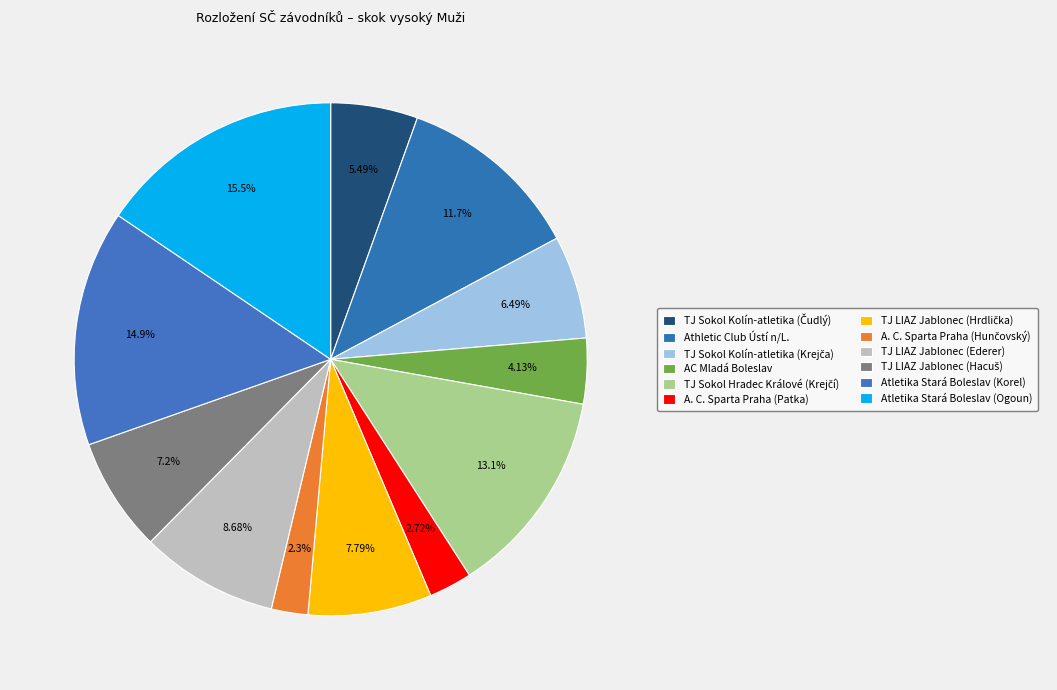

How many slices are in this pie chart?

12